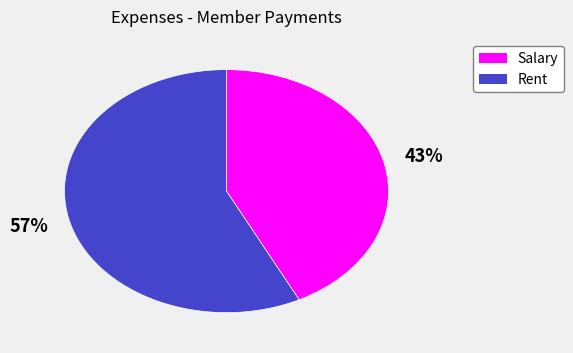

To the nearest percent, what is the average slice percentage?

50%